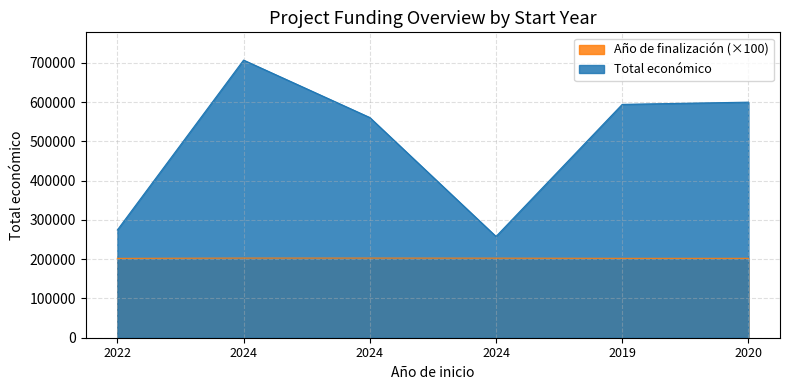

The Total económico series shows 706697 at 2024. True or false?

True